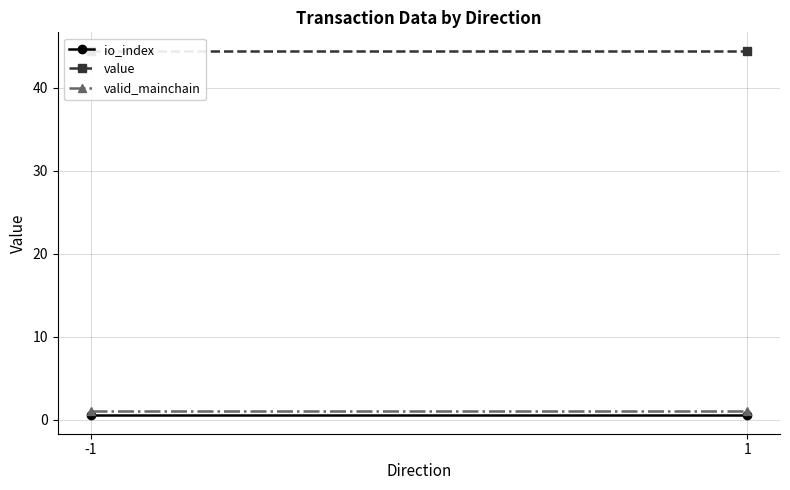

How many lines are shown in the chart?

3